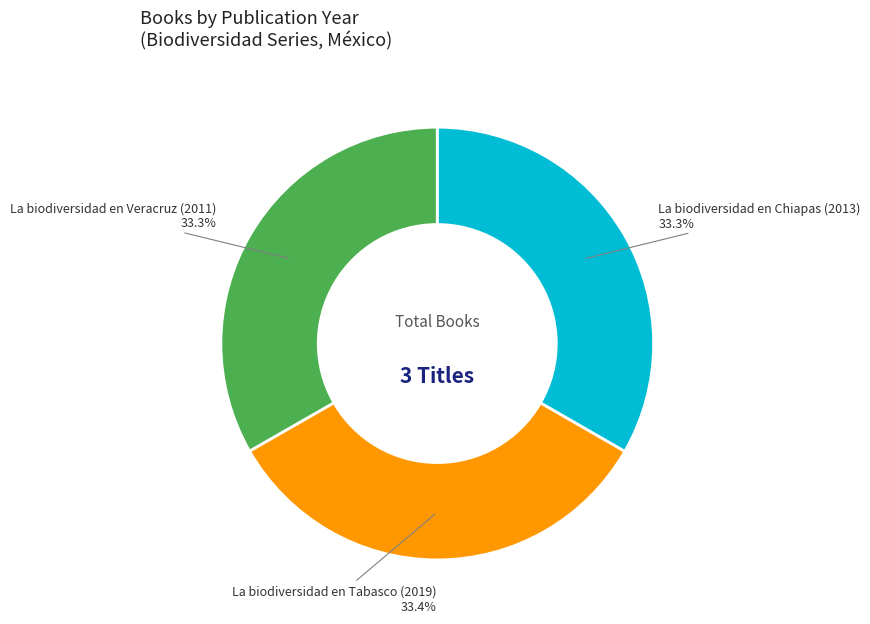

What is the ratio of the value at La biodiversidad en Veracruz (2011) to the value at La biodiversidad en Tabasco (2019)?

1.0